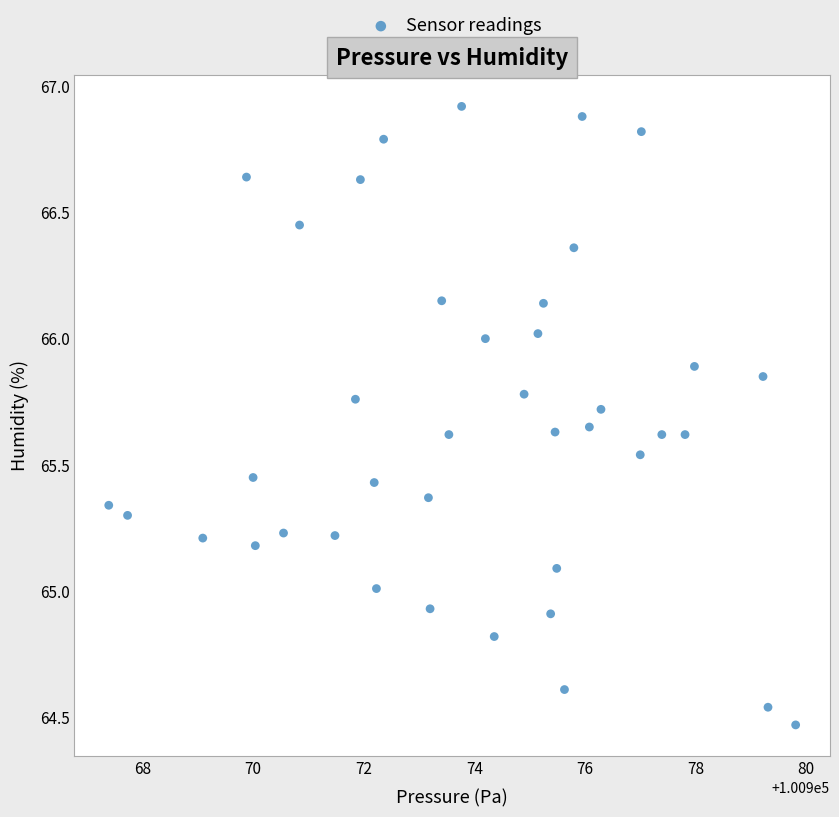

What is the range of X values (max minus min)?

12.4